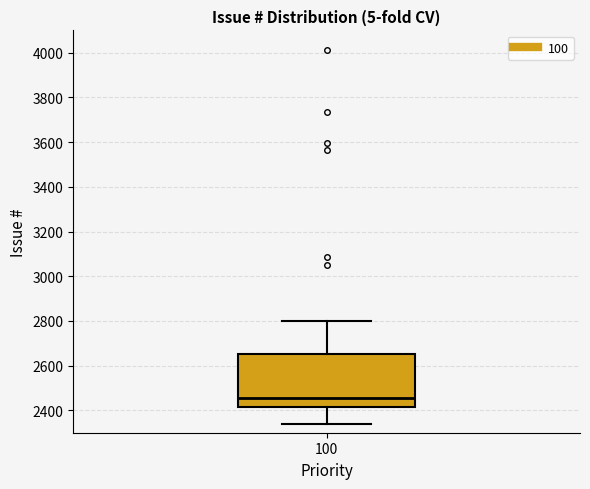

Transcribe this box plot: give where the median line is, the range the box spans, and where the two whiskers end, as read against the y-axis. The values are not printed on the chart, so give them approximately, as read against the axis.

median 2460, box 2420 to 2660, whiskers 2340 to 2800